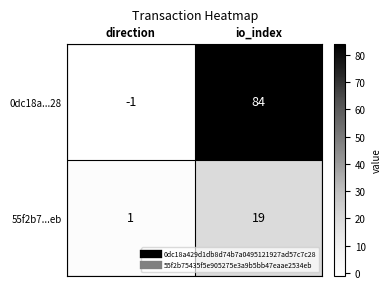

List the series in order of their overall mean, lowest first.

55f2b7...eb, 0dc18a...28